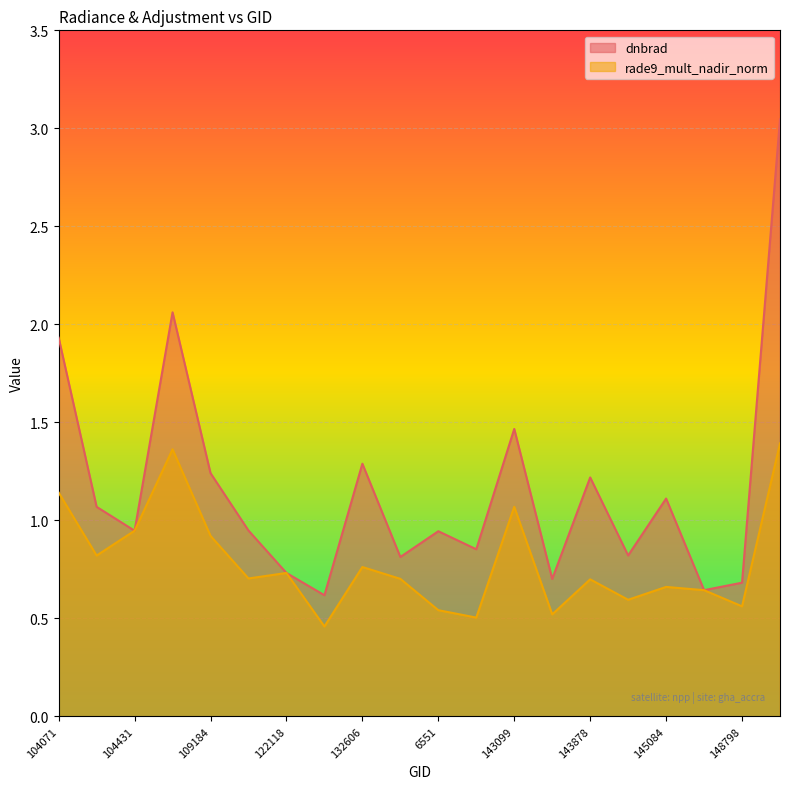

How many lines are shown in the chart?

2